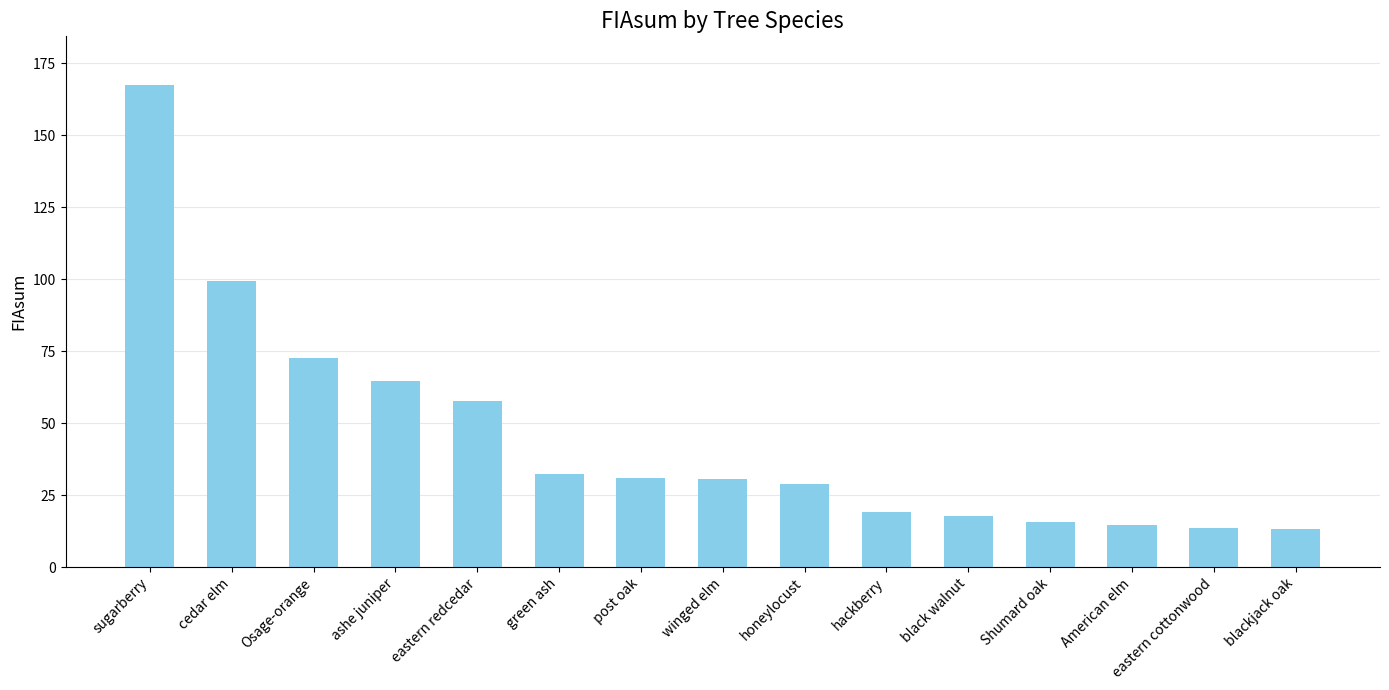

At which label is the value closest to 90?

cedar elm